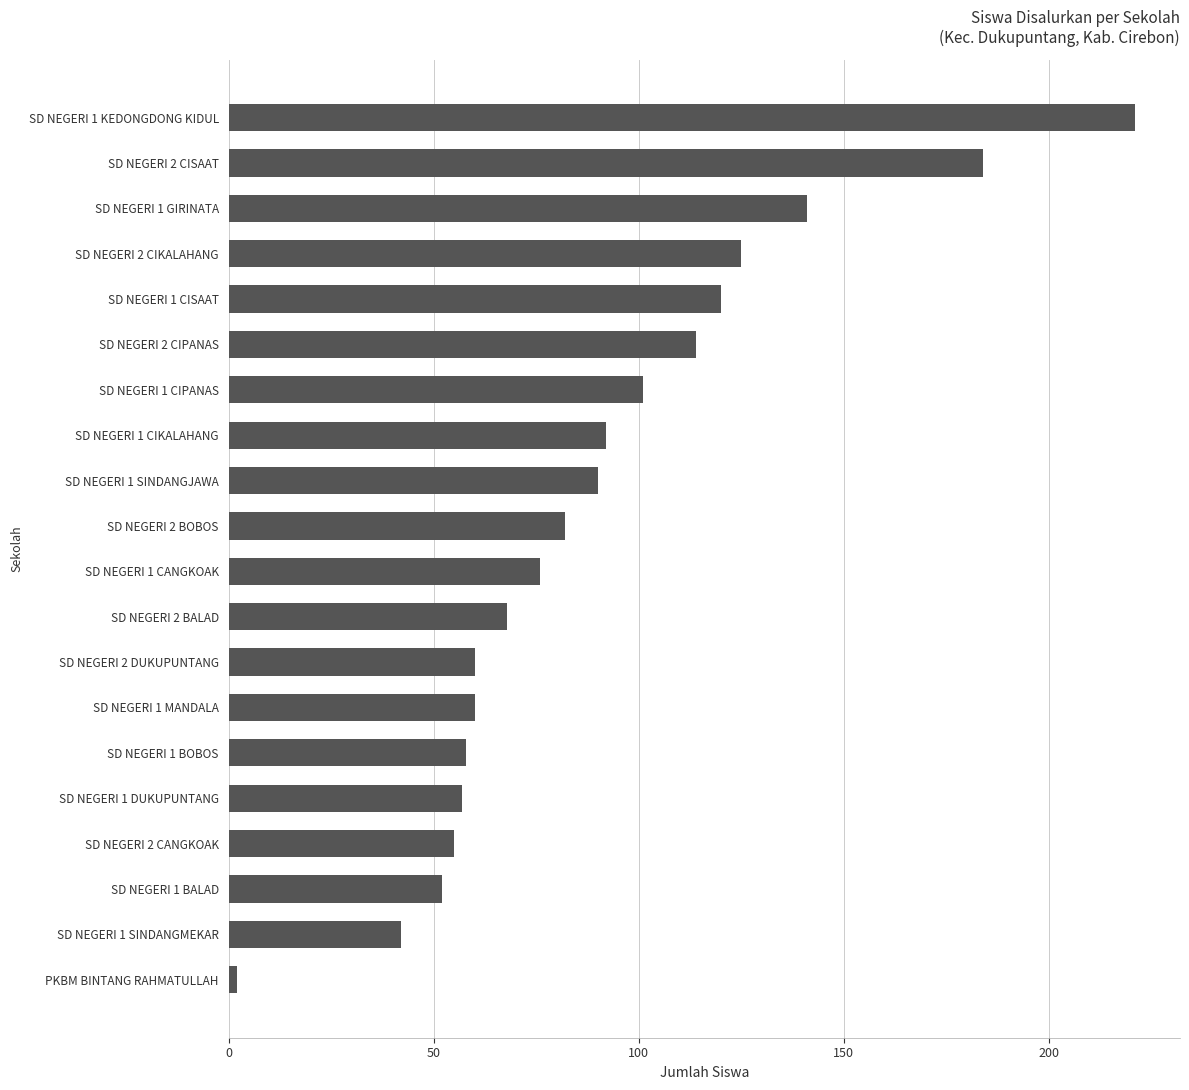

What is the difference between the second highest and minimum values?

182